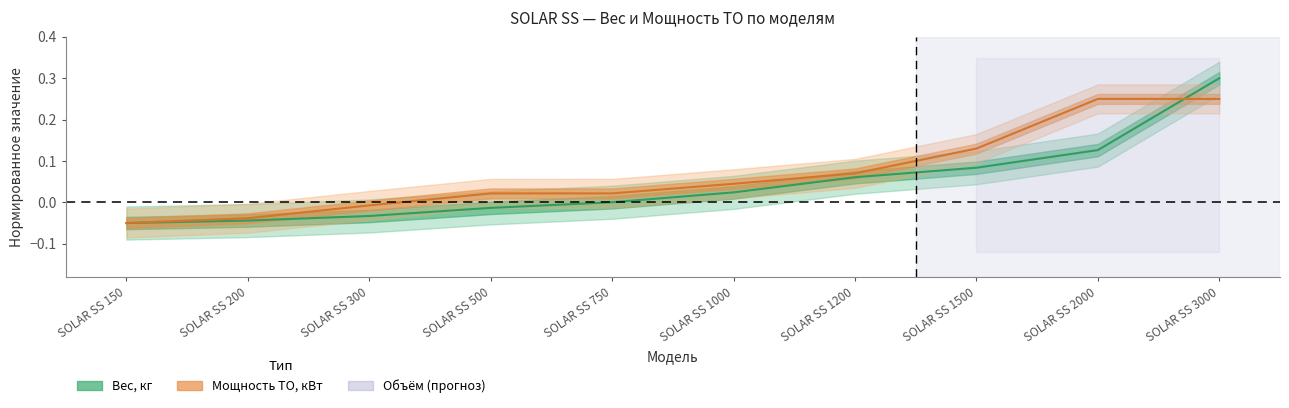

Reading left to right, list all the values displayed in this chart.

Вес, кг: SOLAR SS 150=-0.1	SOLAR SS 200=-0.0	SOLAR SS 300=-0.0	SOLAR SS 500=-0.0	SOLAR SS 750=0.0	SOLAR SS 1000=0.0	SOLAR SS 1200=0.1	SOLAR SS 1500=0.1	SOLAR SS 2000=0.1	SOLAR SS 3000=0.3
Мощность ТО, кВт: SOLAR SS 150=-0.1	SOLAR SS 200=-0.0	SOLAR SS 300=-0.0	SOLAR SS 500=0.0	SOLAR SS 750=0.0	SOLAR SS 1000=0.0	SOLAR SS 1200=0.1	SOLAR SS 1500=0.1	SOLAR SS 2000=0.2	SOLAR SS 3000=0.2